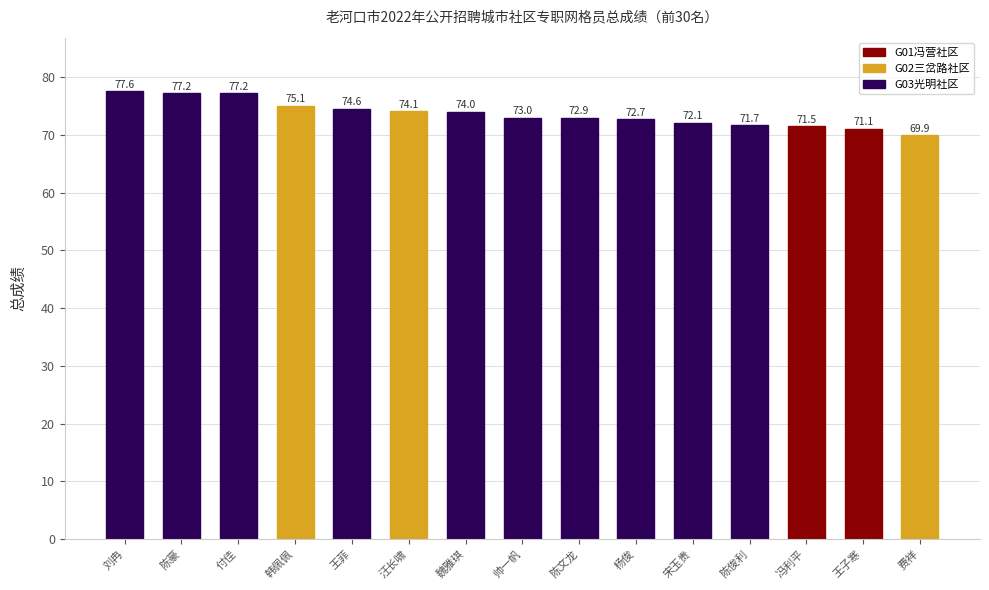

Between 汪长啸 and 冯利平, which is larger?

汪长啸